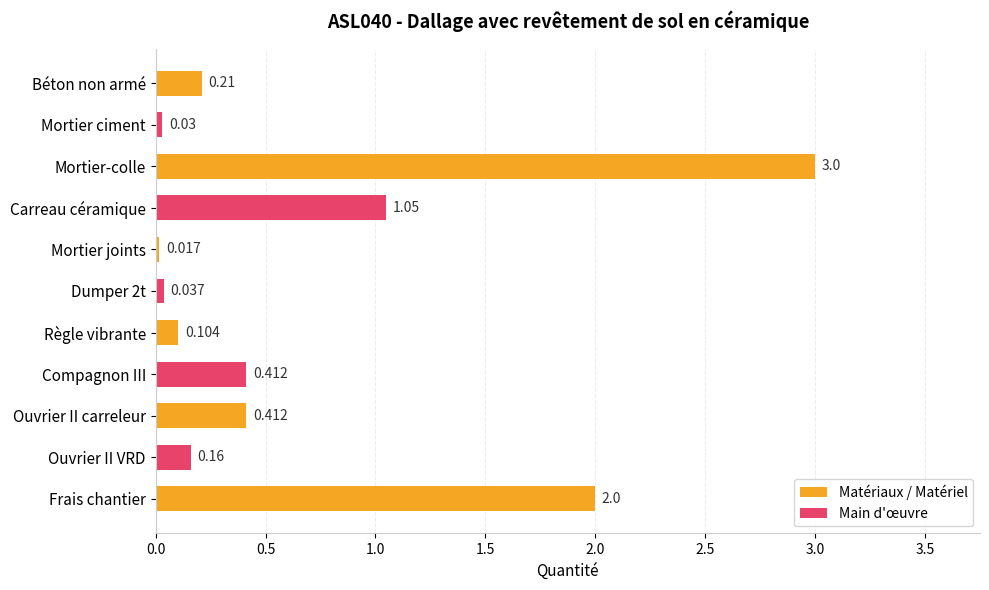

What is the label of the 4th bar from the bottom?

Compagnon III